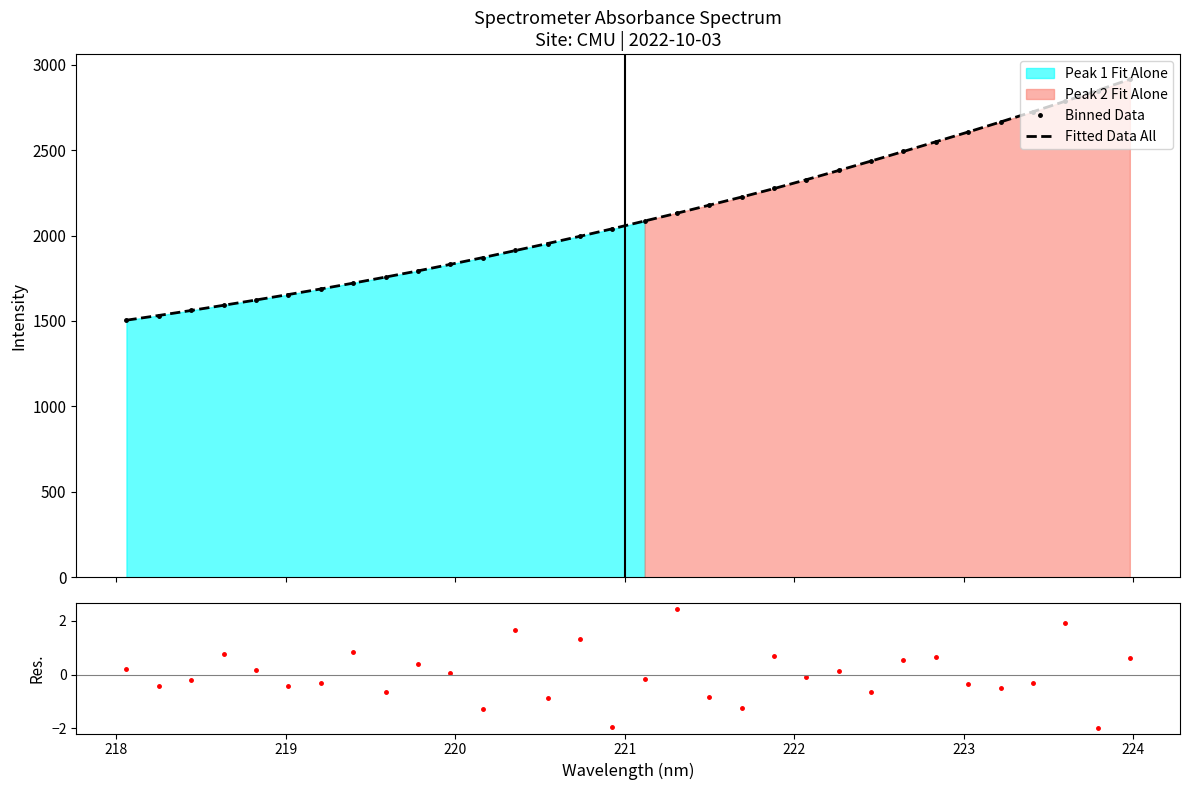

True or false: Binned Data has a value of 2411.0 at 225.

False